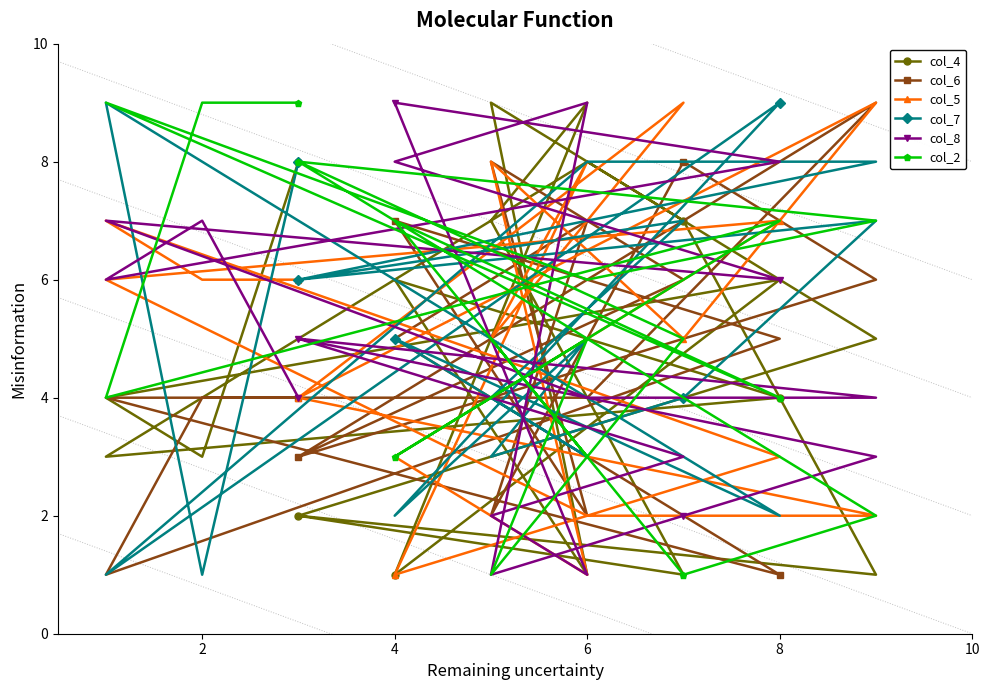

What is the difference between the second highest and second lowest values in the col_5 series?

8